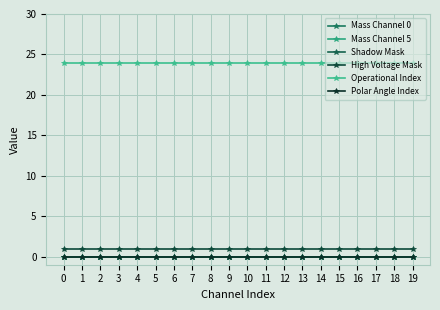

Does the chart have visible grid lines?

Yes